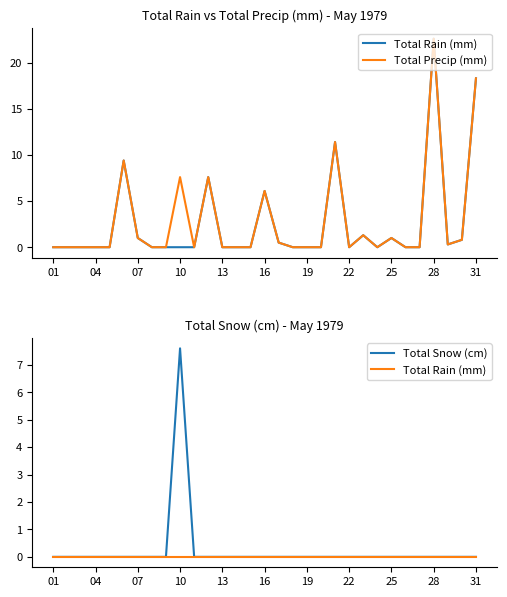

Reading left to right, list all the values displayed in this chart.

Total Rain (mm): 0.0	0.0	0.0	0.0	0.0	0.0	0.0	0.0	0.0	0.0	0.0	0.0	0.0	0.0	0.0	0.0	0.0	0.0	0.0	0.0	0.0	0.0	0.0	0.0	0.0	0.0	0.0	0.0	0.0	0.0	0.0
Total Precip (mm): 0.0	0.0	0.0	0.0	0.0	9.4	1.0	0.0	0.0	7.6	0.0	7.6	0.0	0.0	0.0	6.1	0.5	0.0	0.0	0.0	11.4	0.0	1.3	0.0	1.0	0.0	0.0	22.6	0.3	0.8	18.3
Total Snow (cm): 0.0	0.0	0.0	0.0	0.0	0.0	0.0	0.0	0.0	7.6	0.0	0.0	0.0	0.0	0.0	0.0	0.0	0.0	0.0	0.0	0.0	0.0	0.0	0.0	0.0	0.0	0.0	0.0	0.0	0.0	0.0